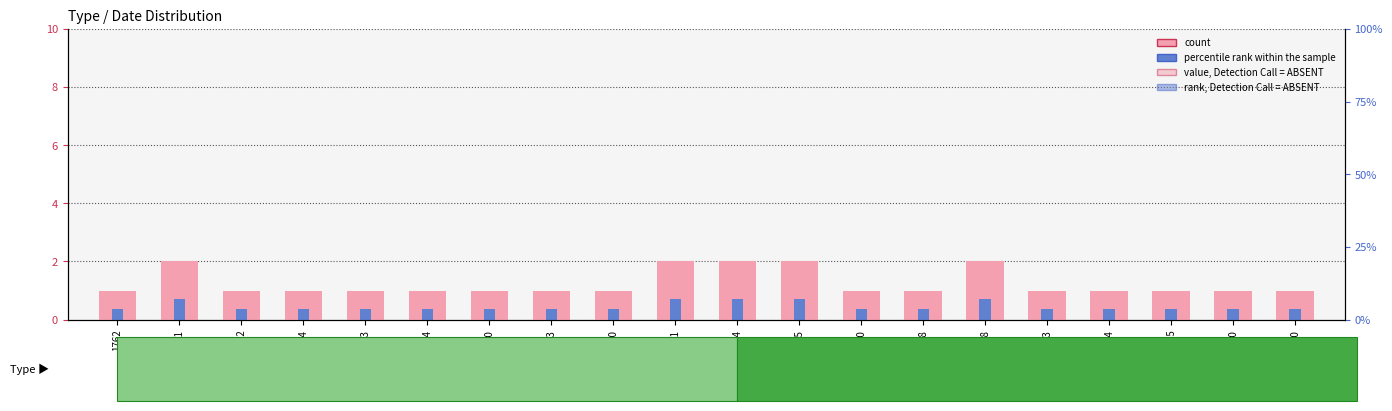

The count series shows 1.0 at 1894. True or false?

True